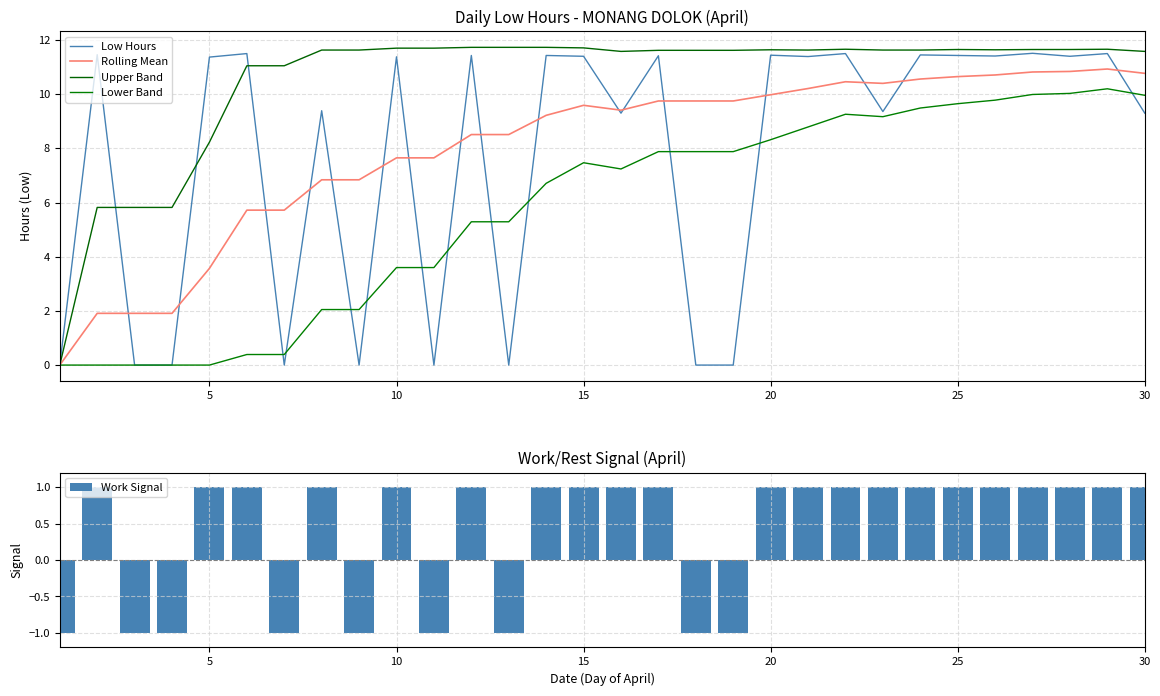

What is the sum of all Work Signal values?

12